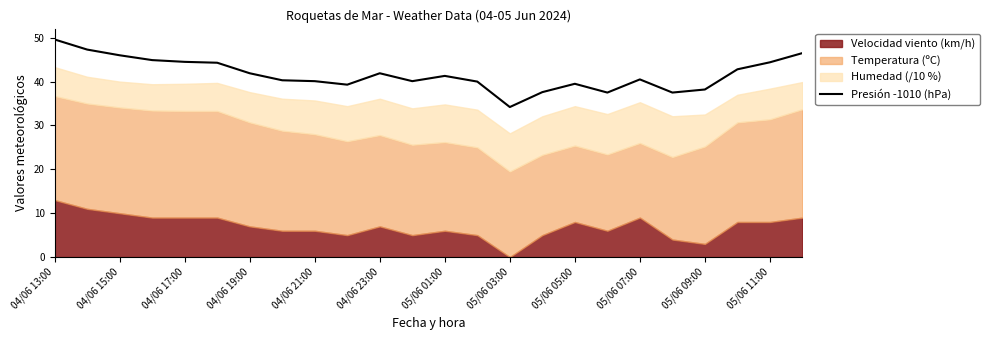

Is it true that Presión -1010 (hPa) equals 41.9 at 04/06 23:00?

True